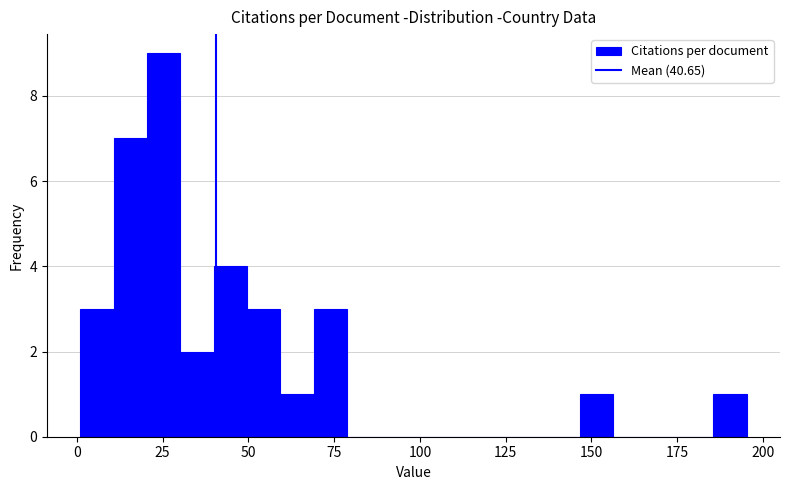

Read against the x-axis, roughly where is the centre of the tallest bar?

25